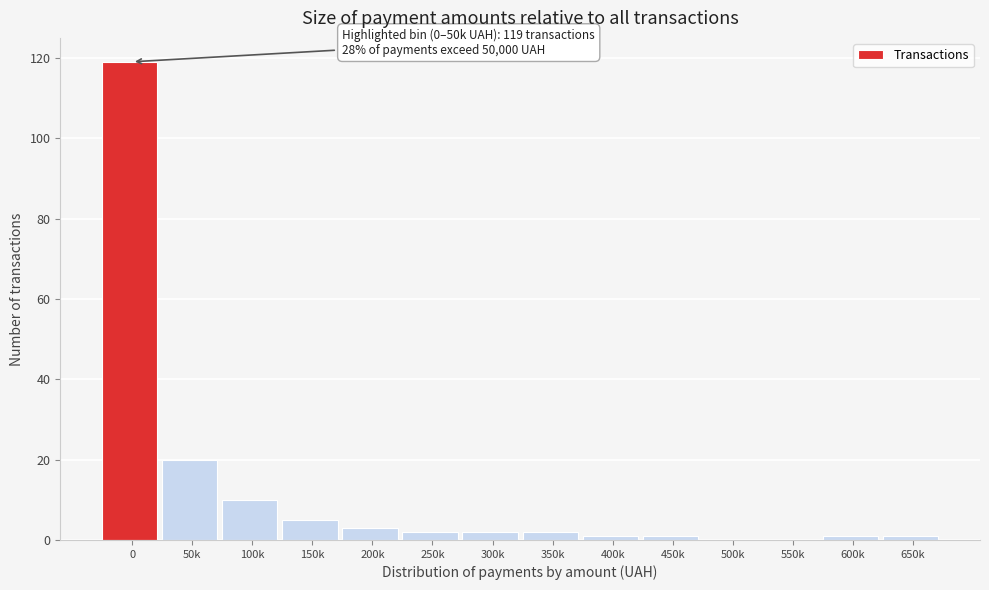

Reading left to right, list all the values displayed in this chart.

0=119	50k=20	100k=10	150k=5	200k=3	250k=2	300k=2	350k=2	400k=1	450k=1	500k=0	550k=0	600k=1	650k=1